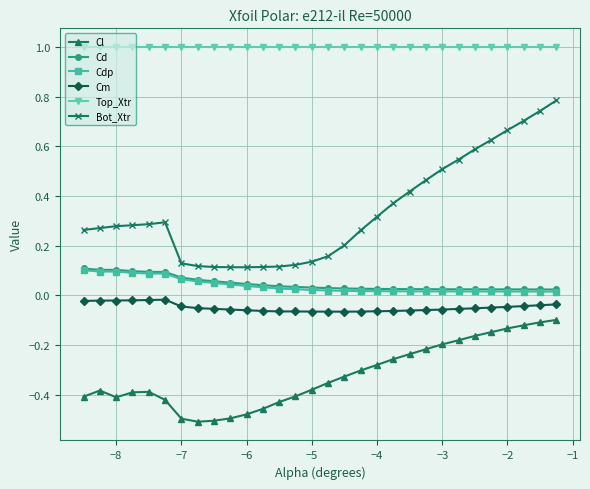

What is the value of the Top_Xtr point at the 27th from the left?

1.0